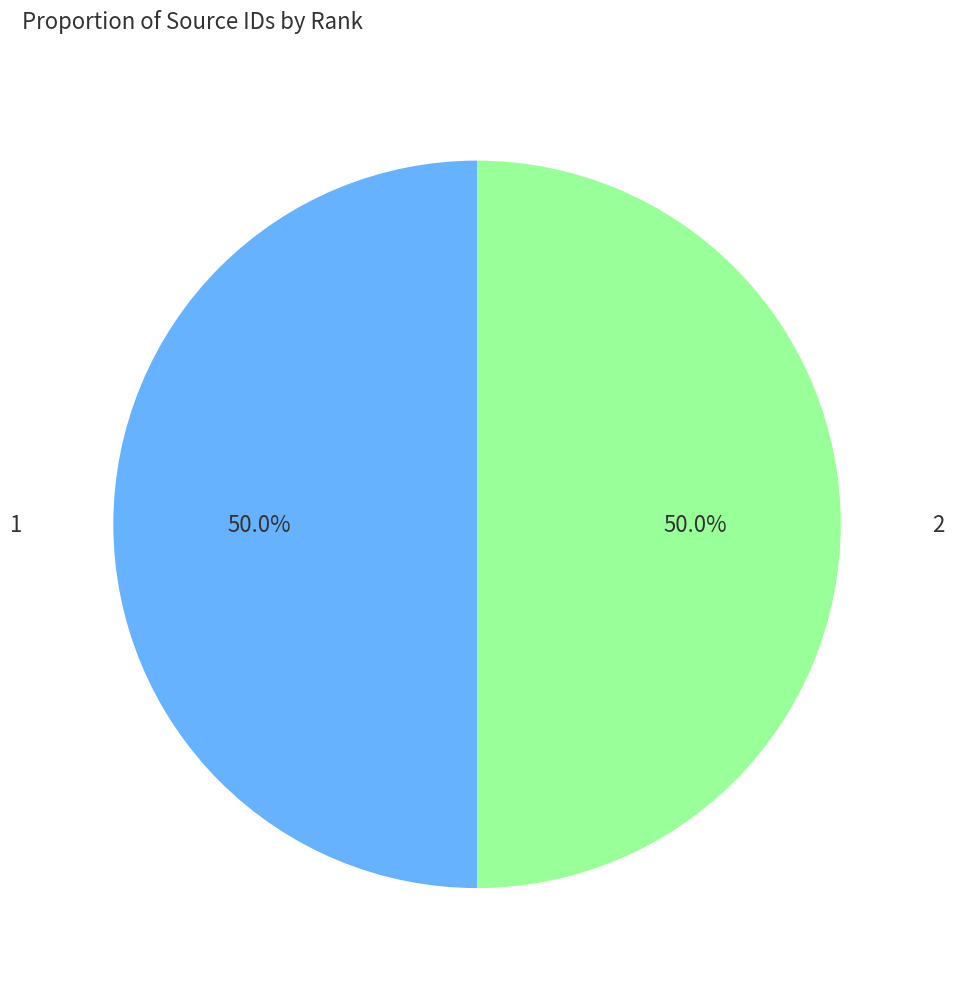

Count the number of slices in the pie.

2